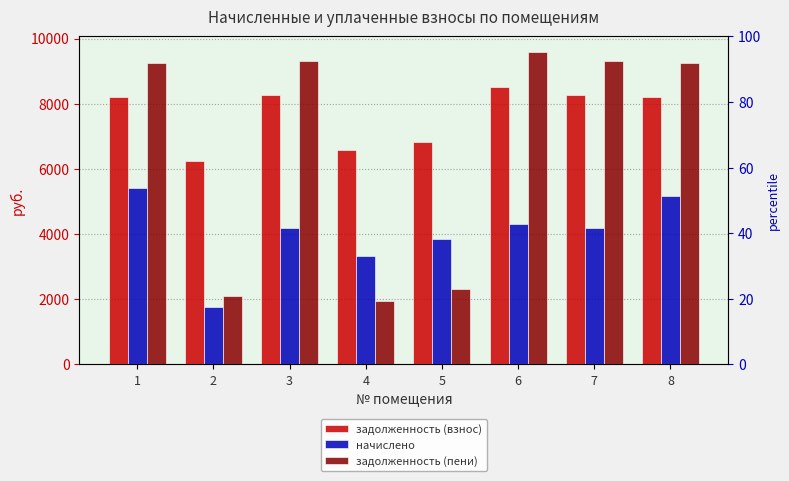

List the series in order of their overall mean, lowest first.

начислено, задолженность (пени), задолженность (взнос)